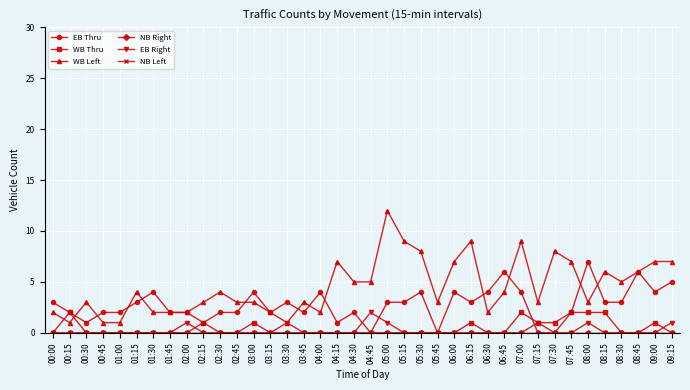

Between 03:45 and 05:15, which series saw the biggest shift?

WB Left